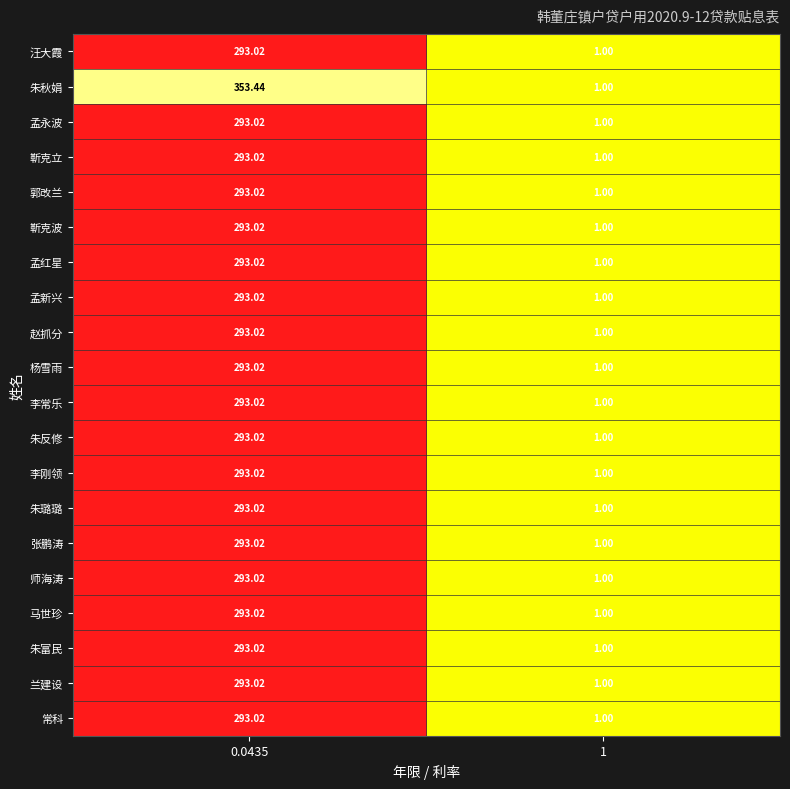

Which series changed the most between 0.0435 and 1?

朱秋娟